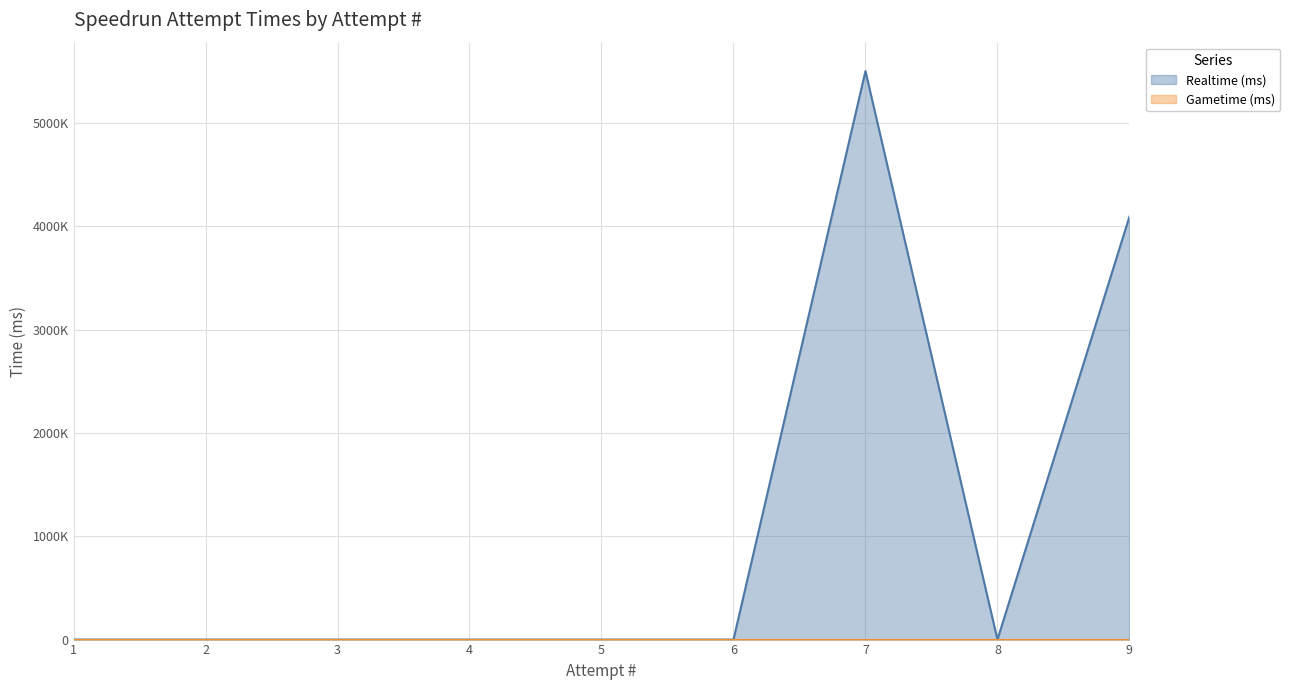

How many interior local valleys (lower than both neighbors) does the data have?

1